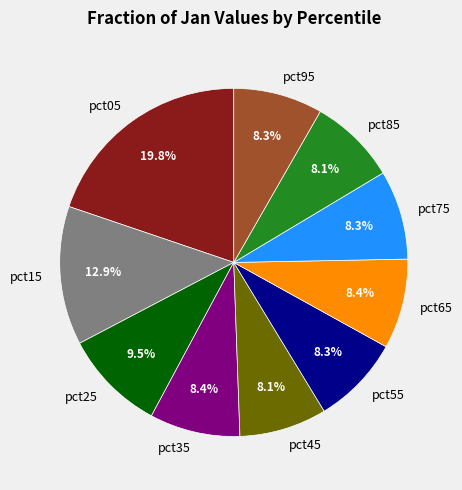

Combined, what portion of the pie is pct25 and pct15?

22.4%